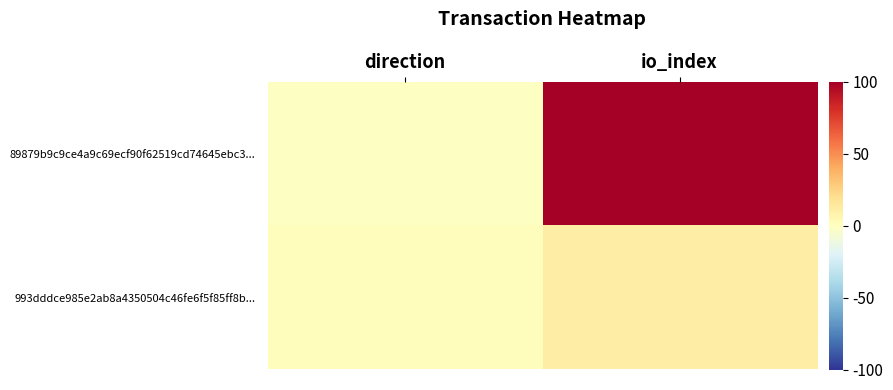

Rank the series at io_index from highest to lowest value.

89879b9c9ce4a9c69ecf90f62519cd74645ebc3..., 993dddce985e2ab8a4350504c46fe6f5f85ff8b...